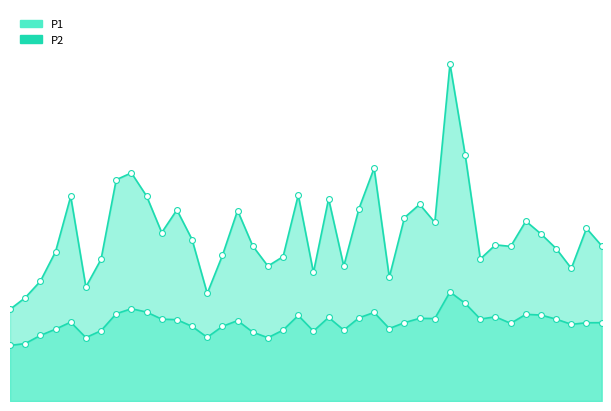

What are all the series names shown in the legend?

P1, P2